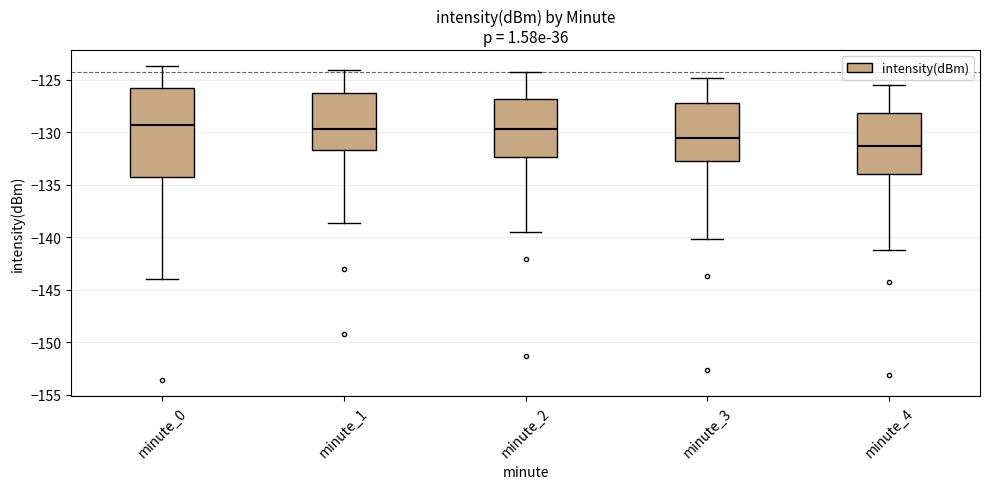

Where does the lower whisker of the box for minute_2 end on the y-axis? The values are not printed on the chart, so give them approximately, as read against the axis.

-139.5